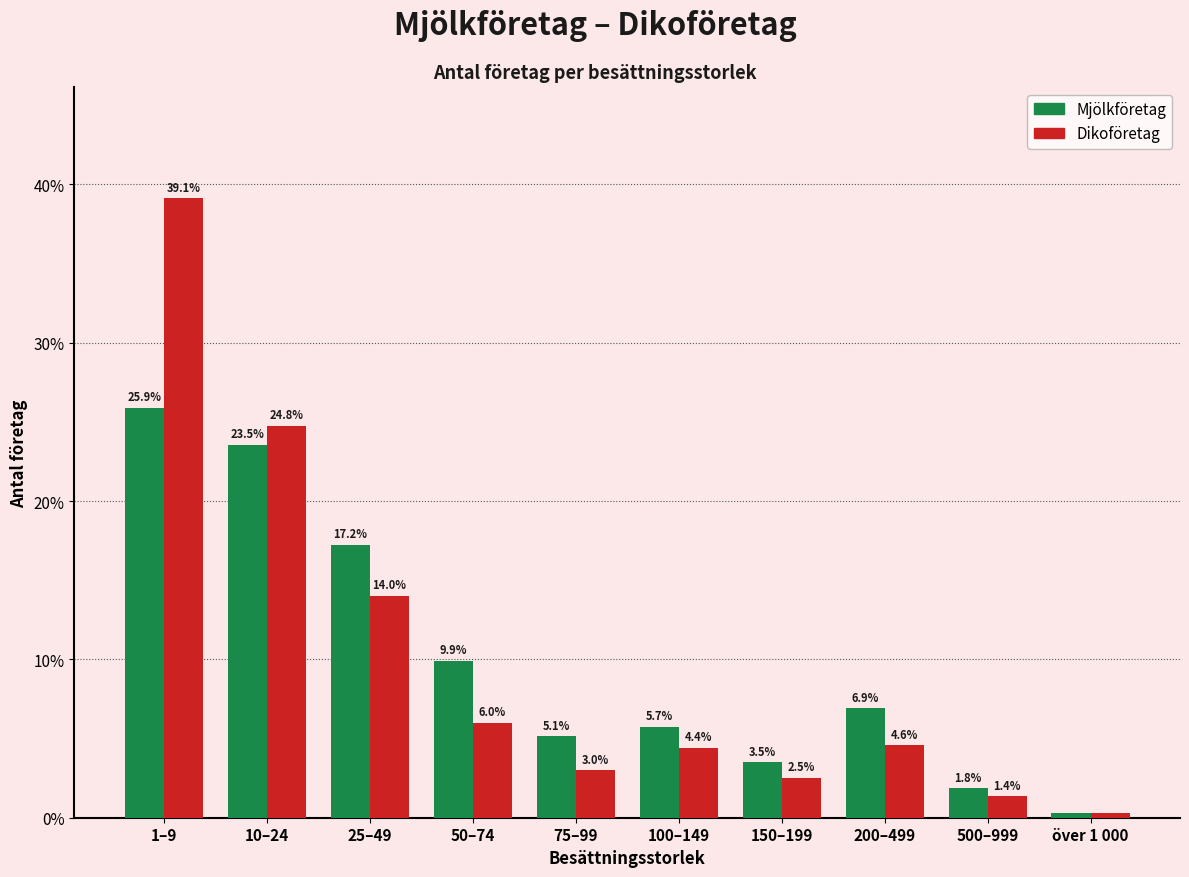

Between 25–49 and 200–499, which series saw the biggest shift?

Mjölkföretag